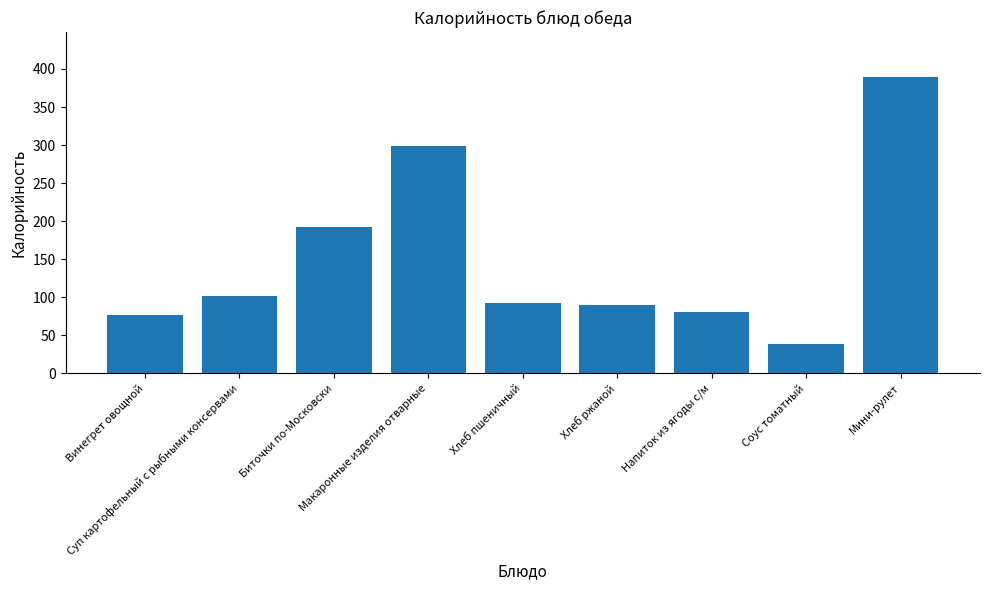

What is the difference between the maximum and minimum values?

351